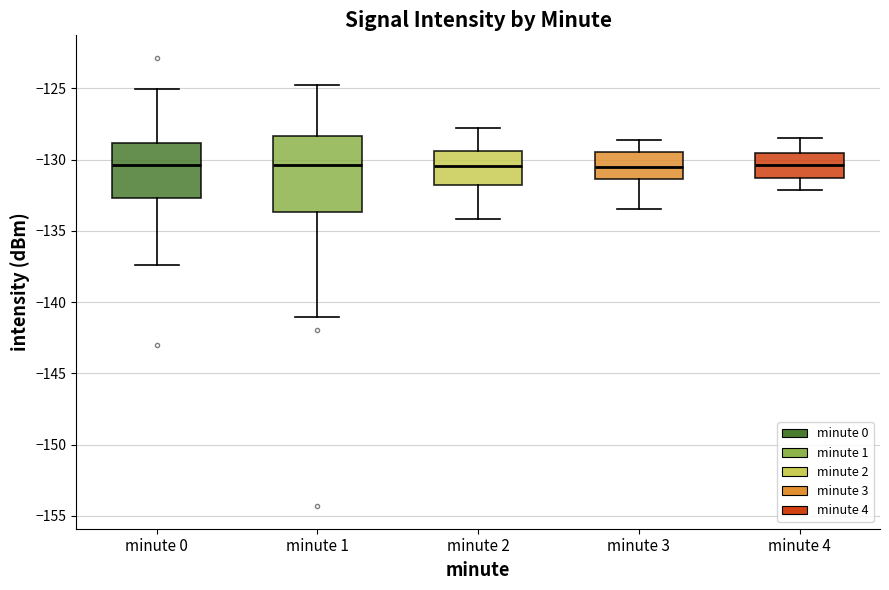

Where is the lower edge of the box for minute 2 on the y-axis? The values are not printed on the chart, so give them approximately, as read against the axis.

-132.0